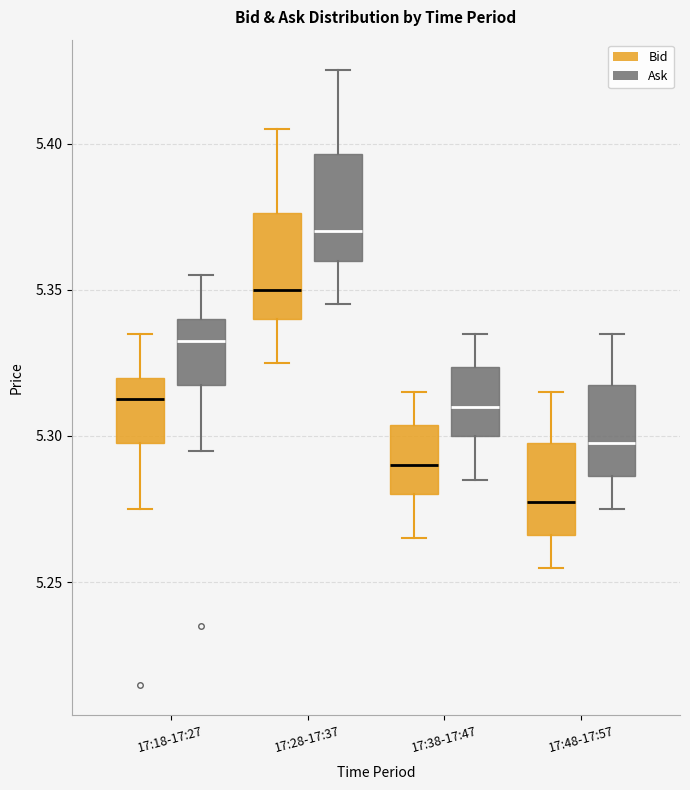

Reading left to right, read every box against the y-axis: the position of its median line, the range the box covers, and the ends of its whiskers. The values are not printed on the chart, so give them approximately, as read against the axis.

17:18-17:27 (Bid): median 5.315, box 5.300 to 5.320, whiskers 5.275 to 5.335
17:18-17:27 (Ask): median 5.335, box 5.320 to 5.340, whiskers 5.295 to 5.355
17:28-17:37 (Bid): median 5.350, box 5.340 to 5.375, whiskers 5.325 to 5.405
17:28-17:37 (Ask): median 5.370, box 5.360 to 5.395, whiskers 5.345 to 5.425
17:38-17:47 (Bid): median 5.290, box 5.280 to 5.305, whiskers 5.265 to 5.315
17:38-17:47 (Ask): median 5.310, box 5.300 to 5.325, whiskers 5.285 to 5.335
17:48-17:57 (Bid): median 5.280, box 5.265 to 5.300, whiskers 5.255 to 5.315
17:48-17:57 (Ask): median 5.300, box 5.285 to 5.320, whiskers 5.275 to 5.335